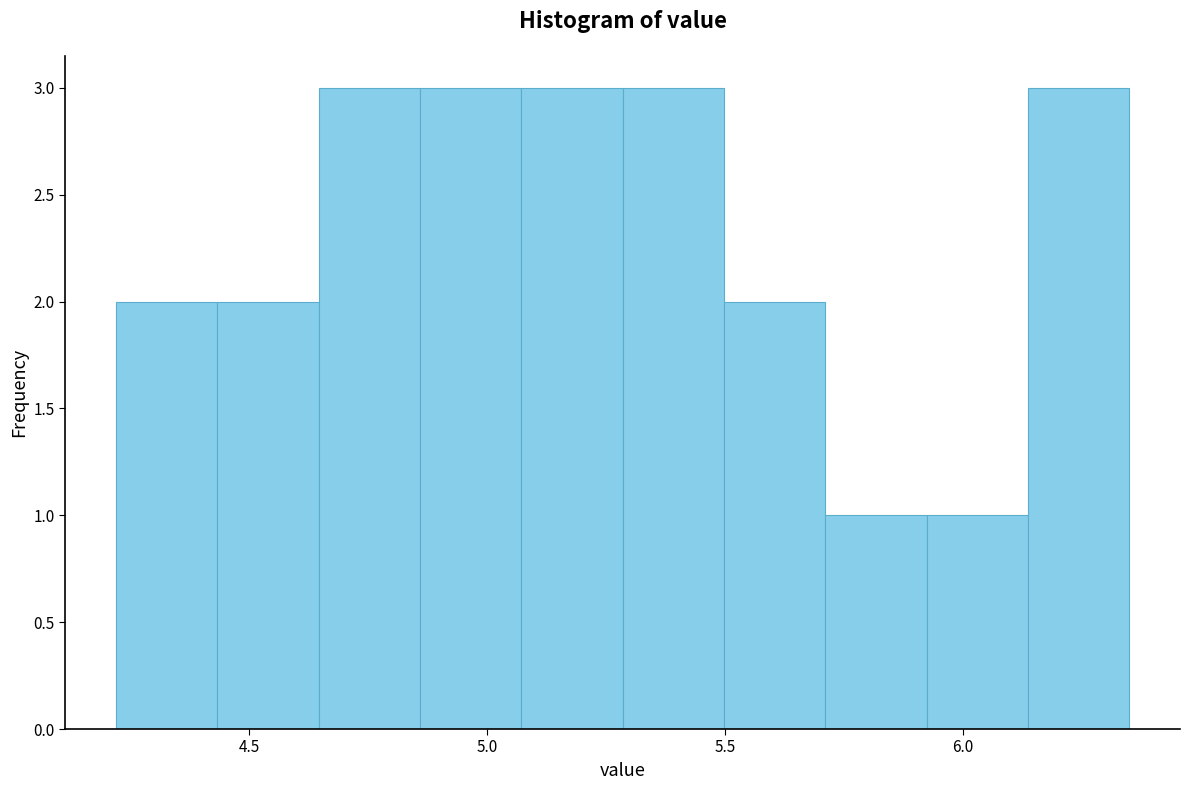

Reading left to right, transcribe this chart: for each bar, give the range it covers on the x-axis and its height. Neither the bar edges nor the heights are printed on the chart, so give them approximately, as read against the axes.

4.20 to 4.45: 2
4.45 to 4.65: 2
4.65 to 4.85: 3
4.85 to 5.05: 3
5.05 to 5.30: 3
5.30 to 5.50: 3
5.50 to 5.70: 2
5.70 to 5.90: 1
5.90 to 6.15: 1
6.15 to 6.35: 3